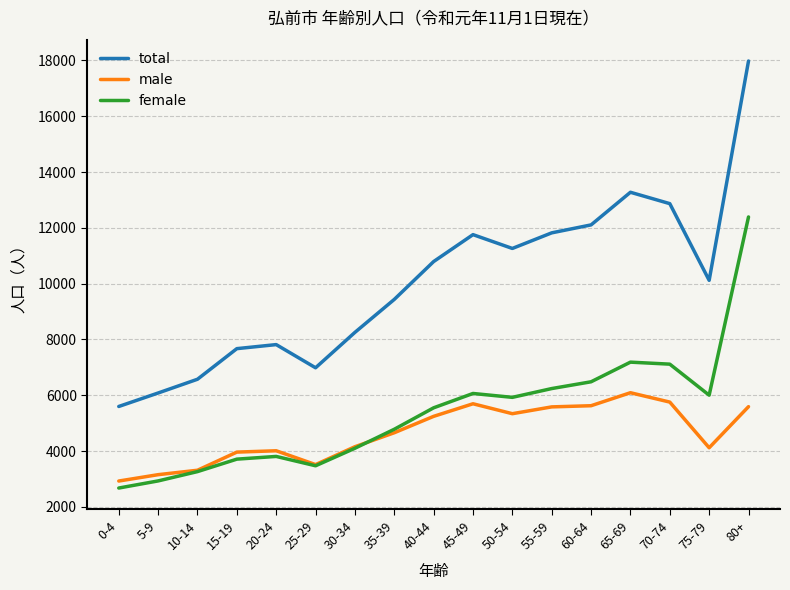

The value of female at 60-64 is 6482. True or false?

True